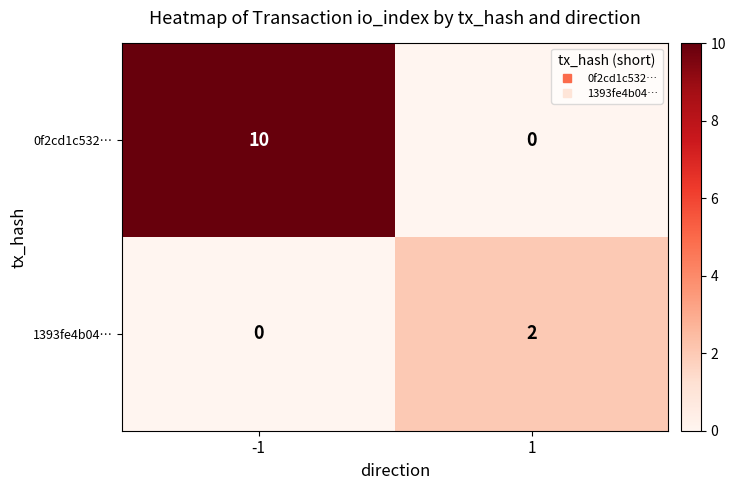

What is the highest value of the 0f2cd1c532… series?

10